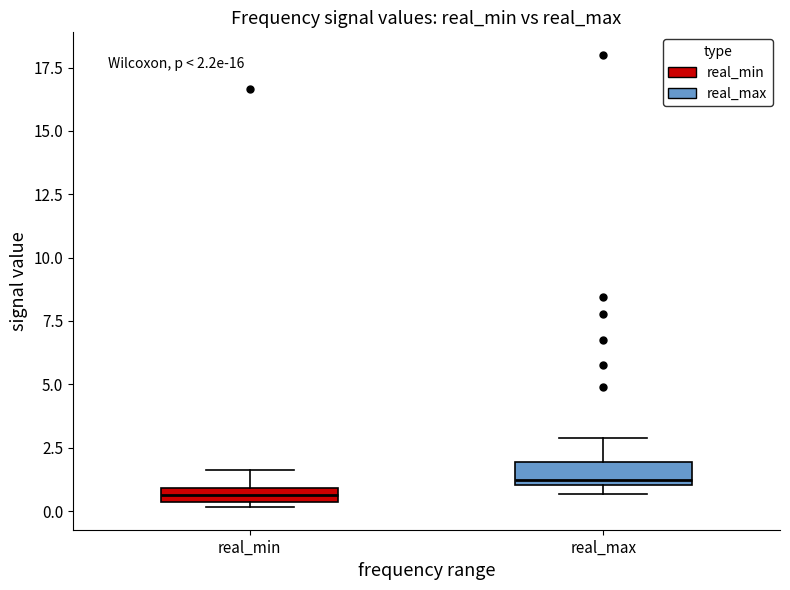

Which box has the lowest median line?

real_min